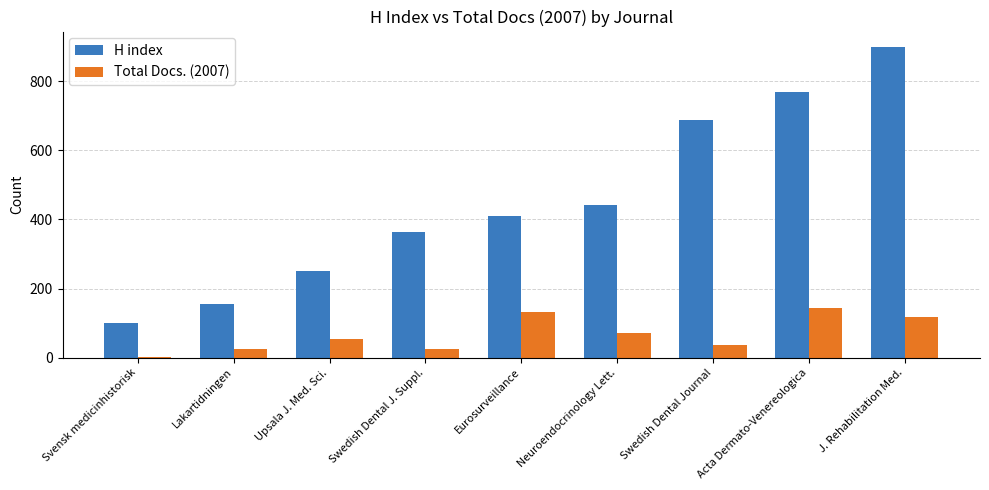

At how many categories does at least one series exceed 724?

2